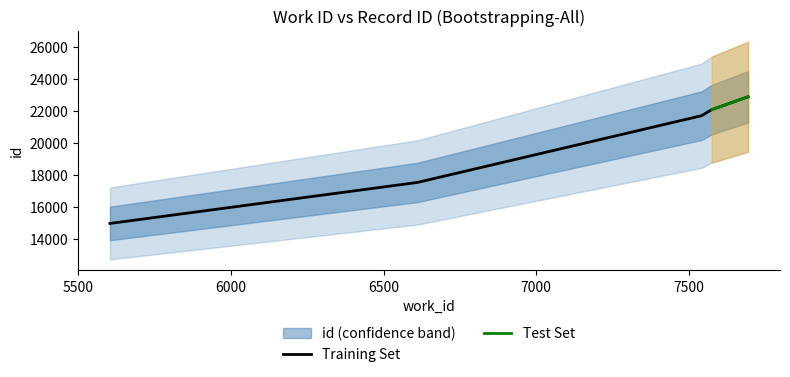

What is the value of the 3rd point from the left?

21702